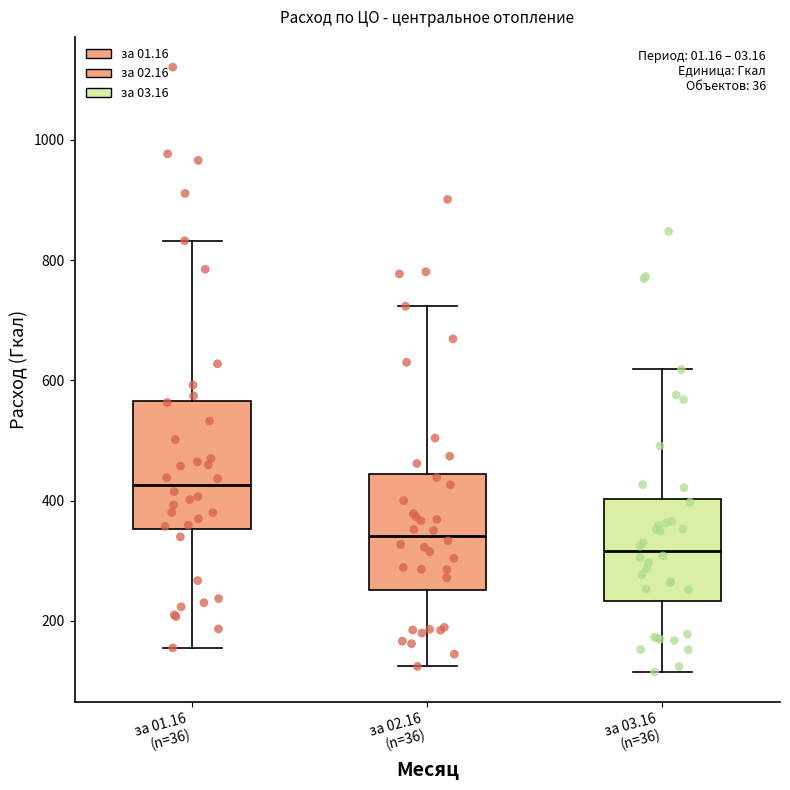

Where does the lower whisker of the box for за 01.16 (n=36) end on the y-axis? The values are not printed on the chart, so give them approximately, as read against the axis.

160